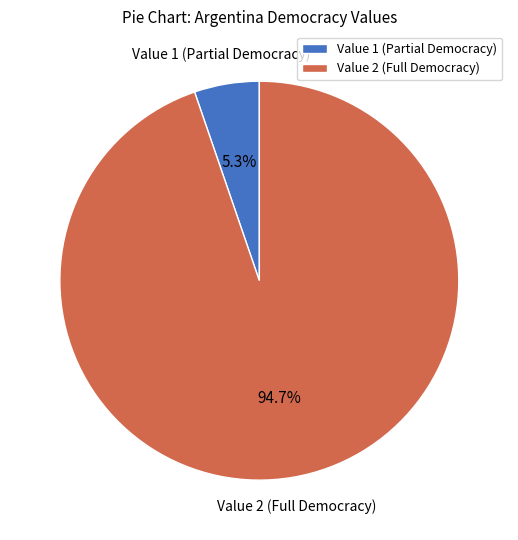

What is the largest slice in the pie chart?

Value 2 (Full Democracy)